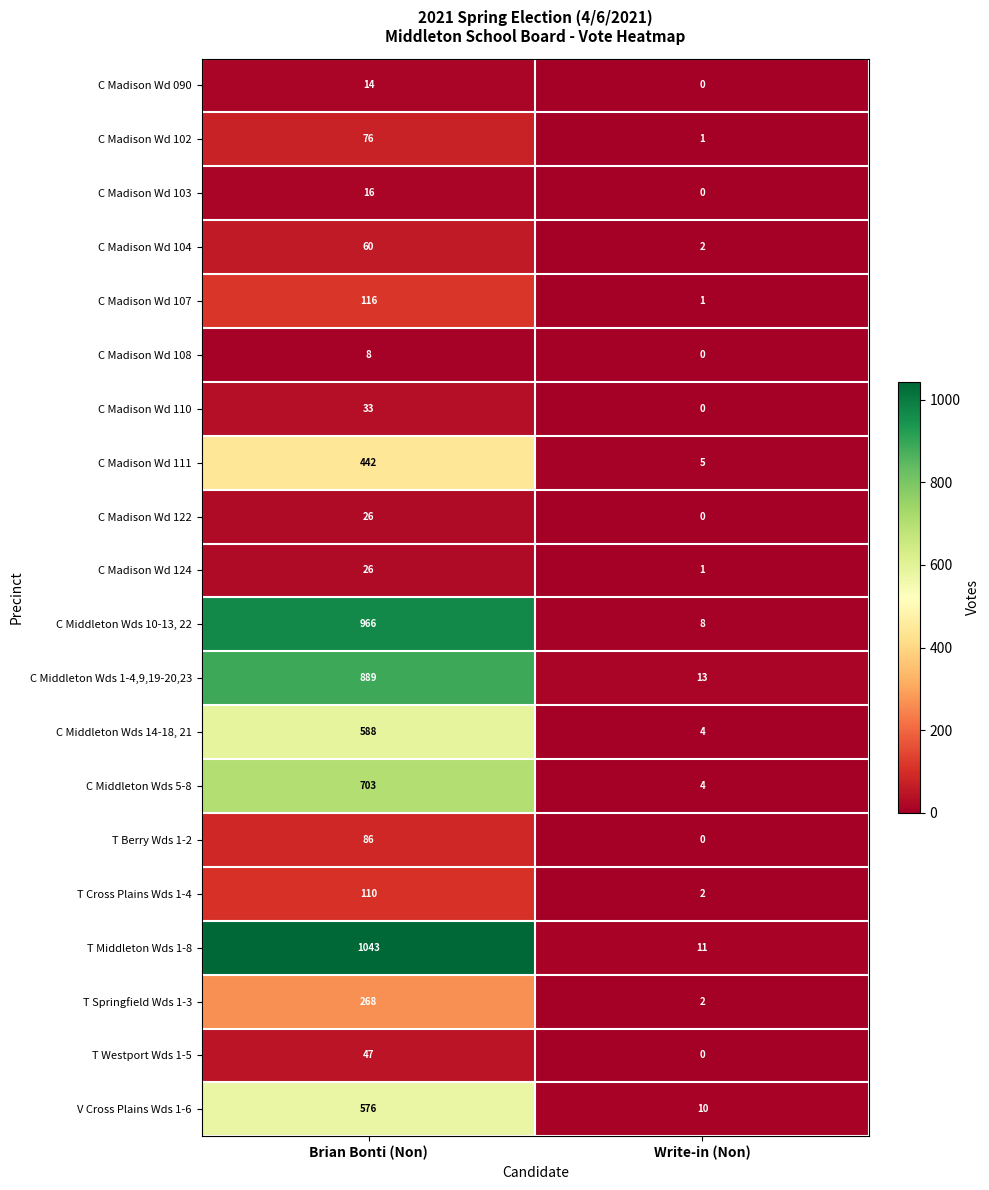

How many data points does each series have?

2